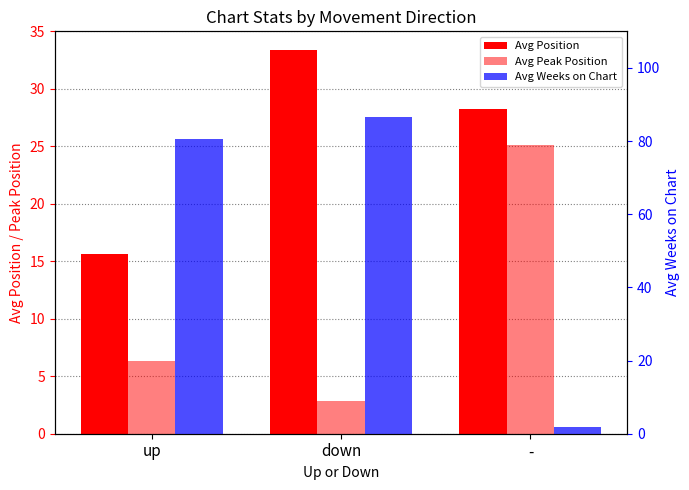

What is the difference between the highest and lowest values at up?

74.2